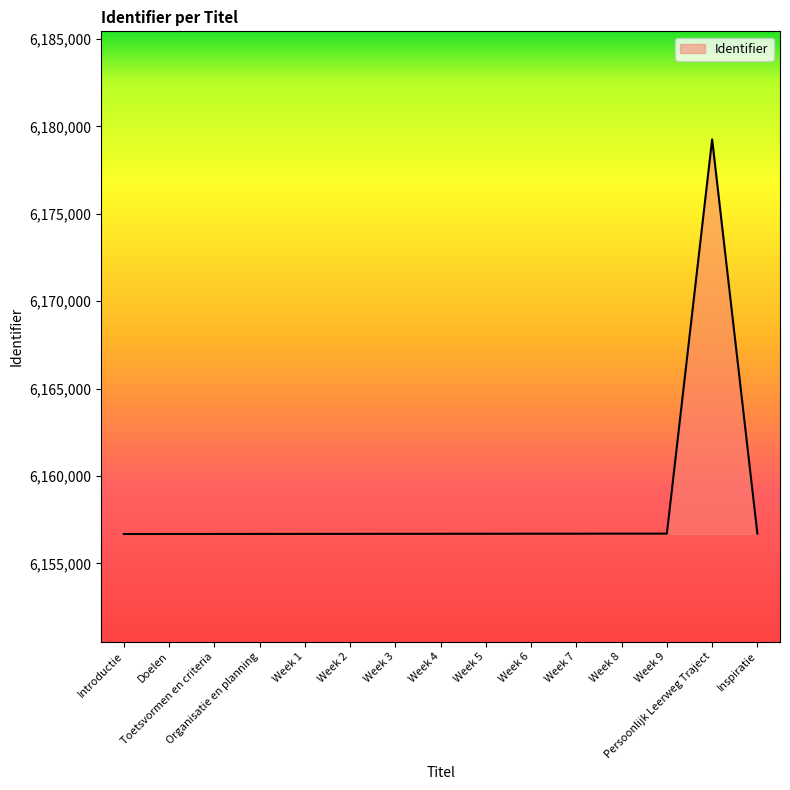

What is the greatest value displayed?

6179265